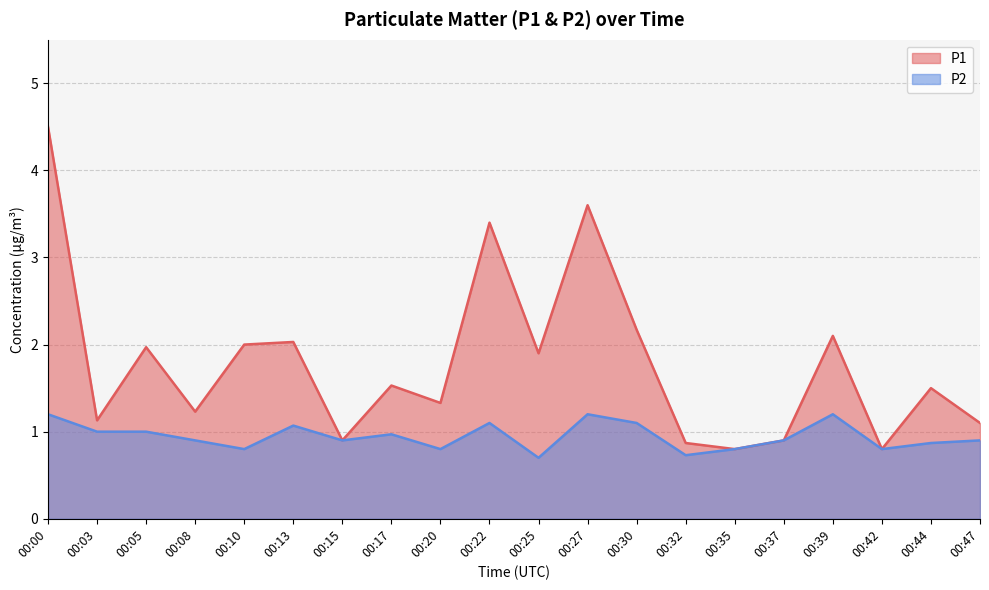

Reading right to left, list all the values displayed in this chart.

P1: 1.1	1.5	0.8	2.1	0.9	0.8	0.9	2.2	3.6	1.9	3.4	1.3	1.5	0.9	2.0	2.0	1.2	2.0	1.1	4.5
P2: 0.9	0.9	0.8	1.2	0.9	0.8	0.7	1.1	1.2	0.7	1.1	0.8	1.0	0.9	1.1	0.8	0.9	1.0	1.0	1.2